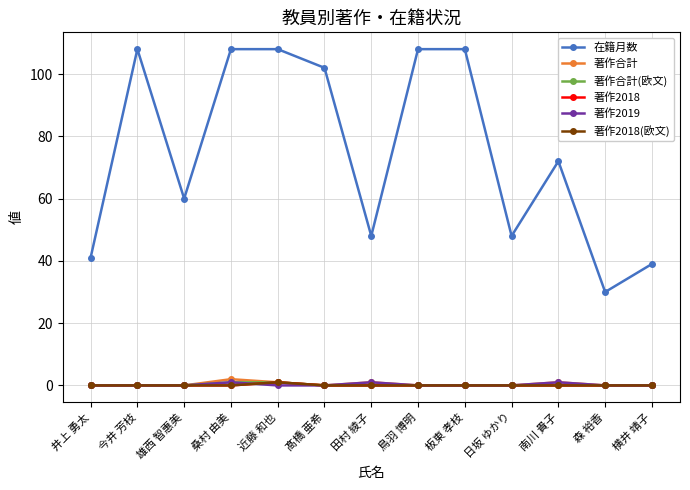

Which series changed the most between 田村 綾子 and 日坂 ゆかり?

著作合計